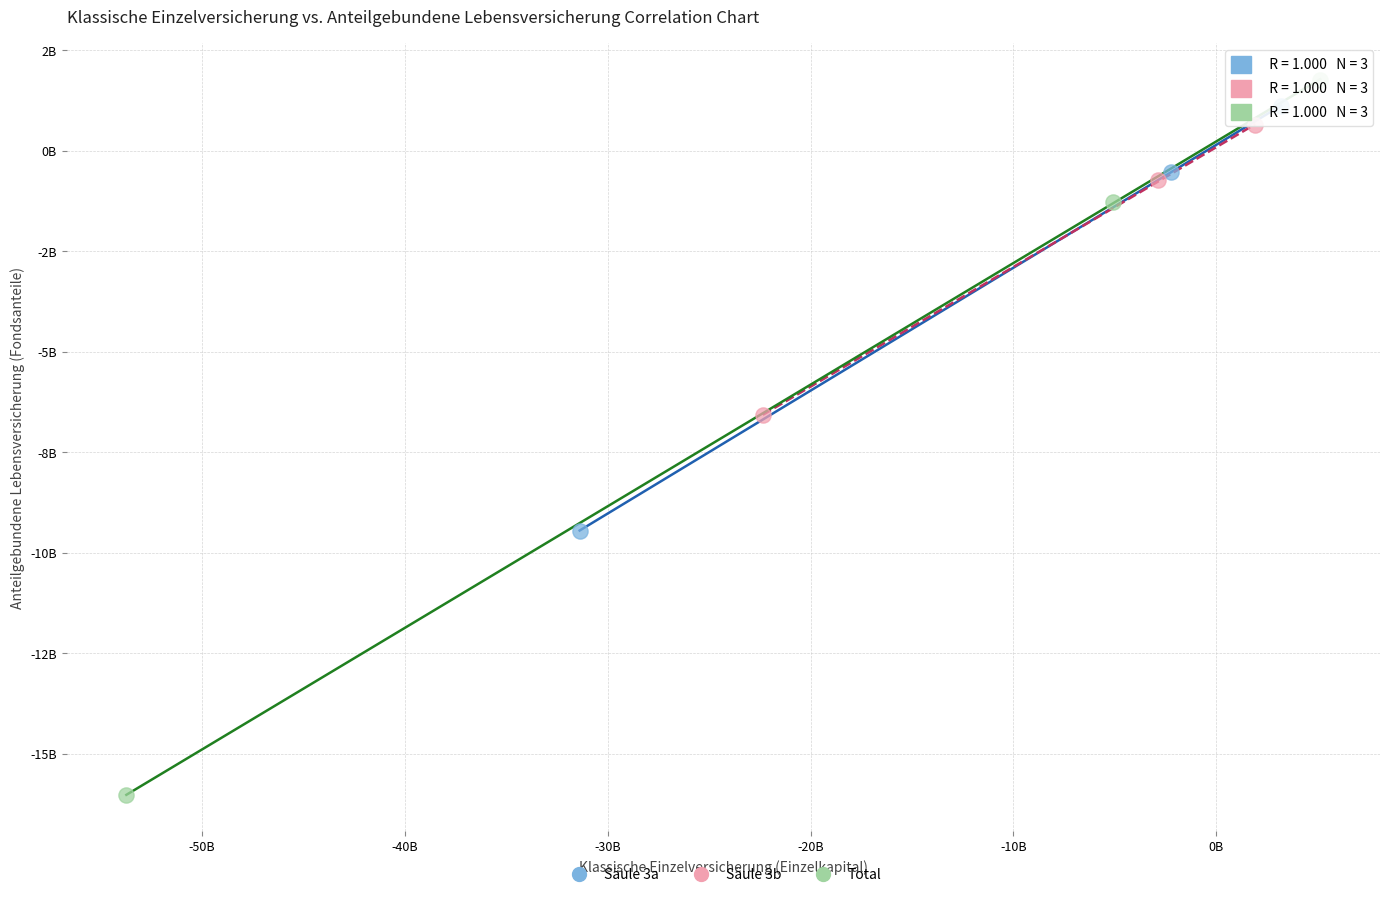

Which series contains the highest Y value?

Total